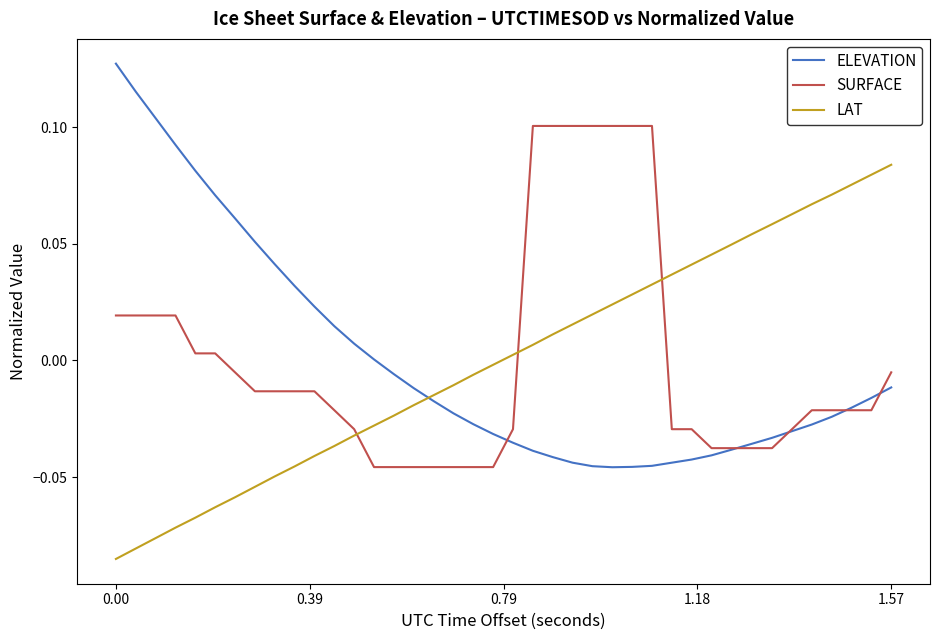

How many categories are shown in the chart?

40